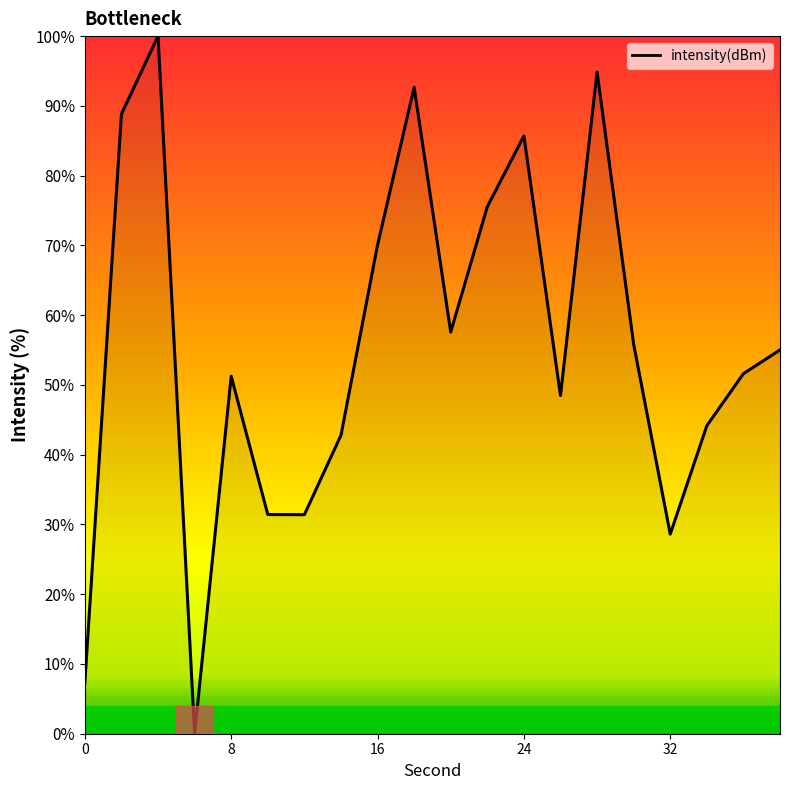

How many categories are shown in the chart?

20